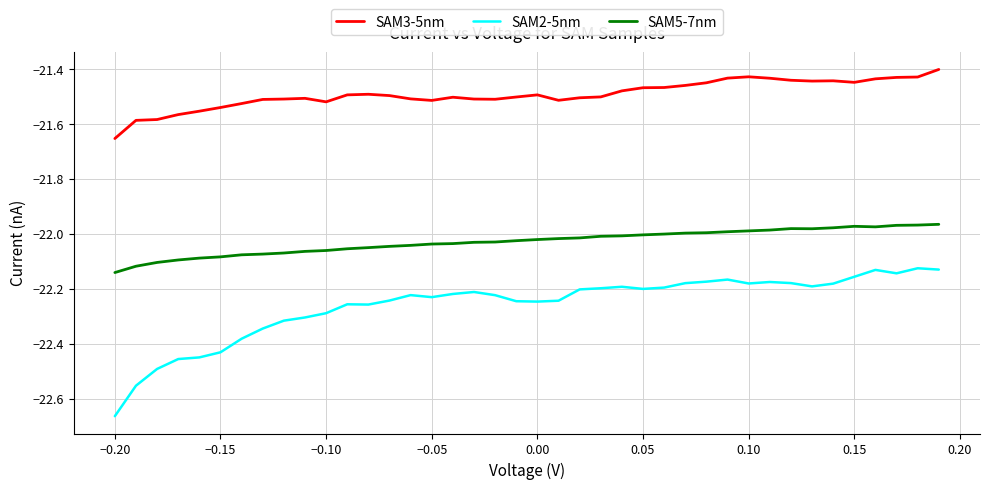

True or false: SAM2-5nm and SAM5-7nm intersect in this chart.

False